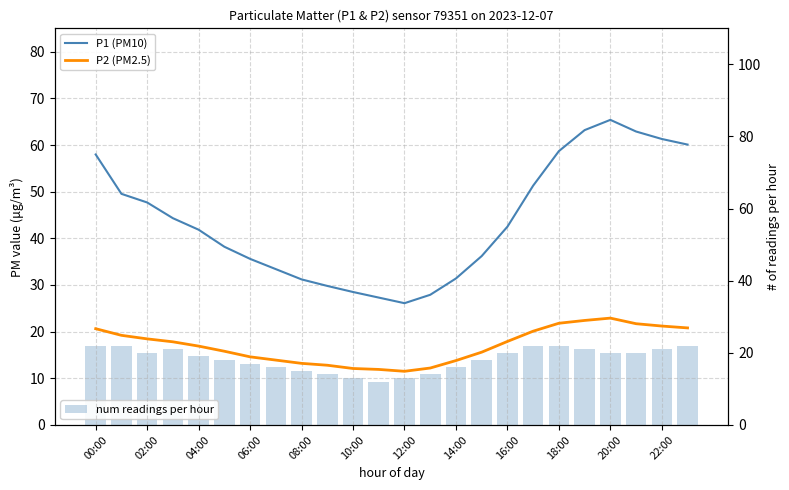

Is it true that P2 (PM2.5) equals 15.8 at 10:00?

True